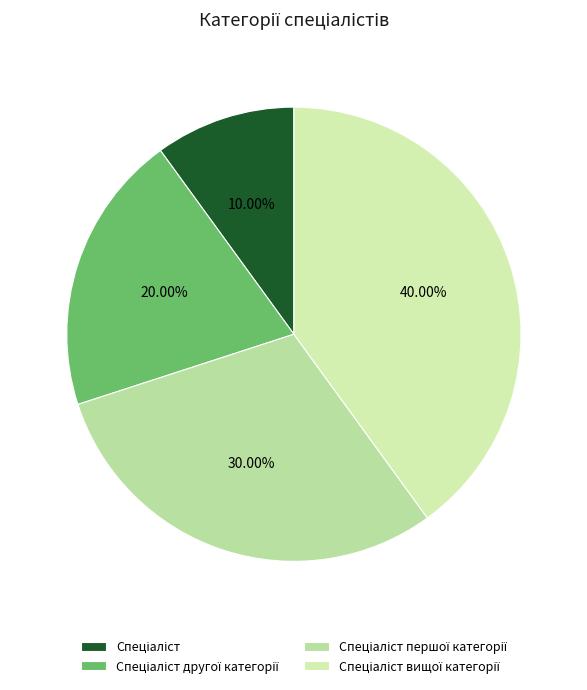

Which has a higher value, Спеціаліст другої категорії or Спеціаліст?

Спеціаліст другої категорії